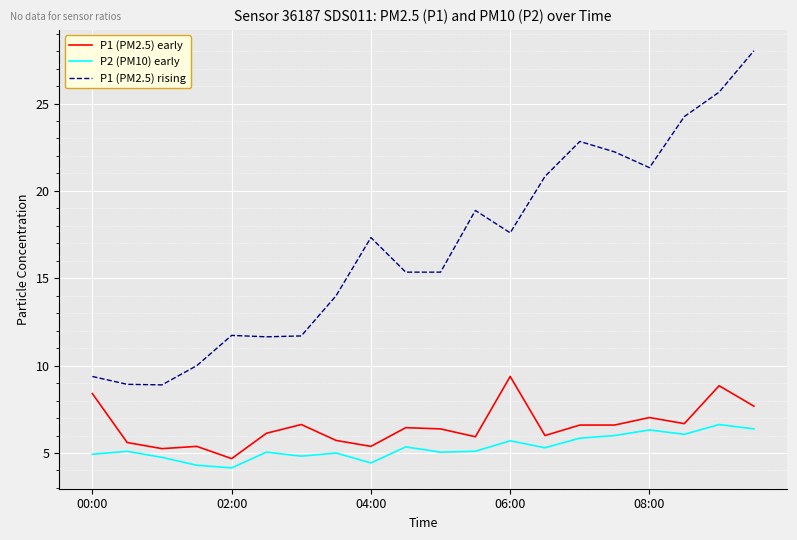

What is the highest value of the P2 (PM10) early series?

6.6